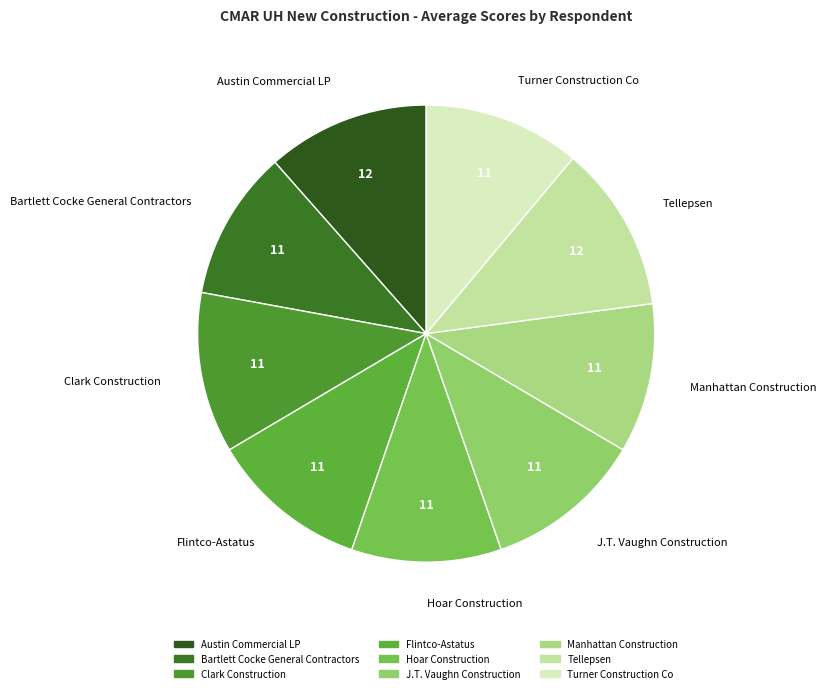

True or false: Clark Construction accounts for 1% of the total.

False